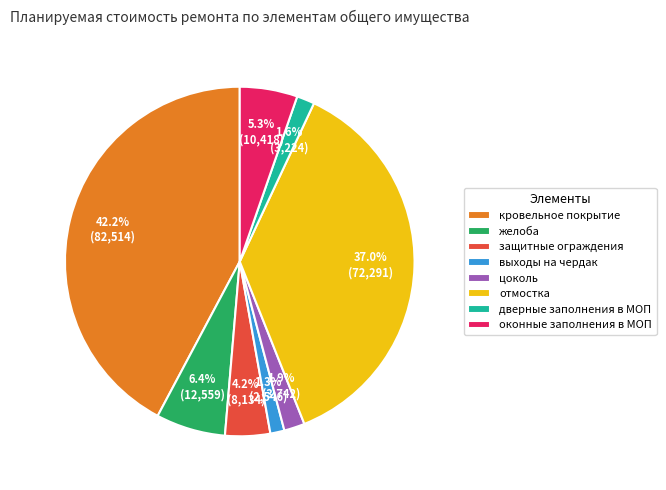

To the nearest percent, what portion does кровельное покрытие represent?

42%